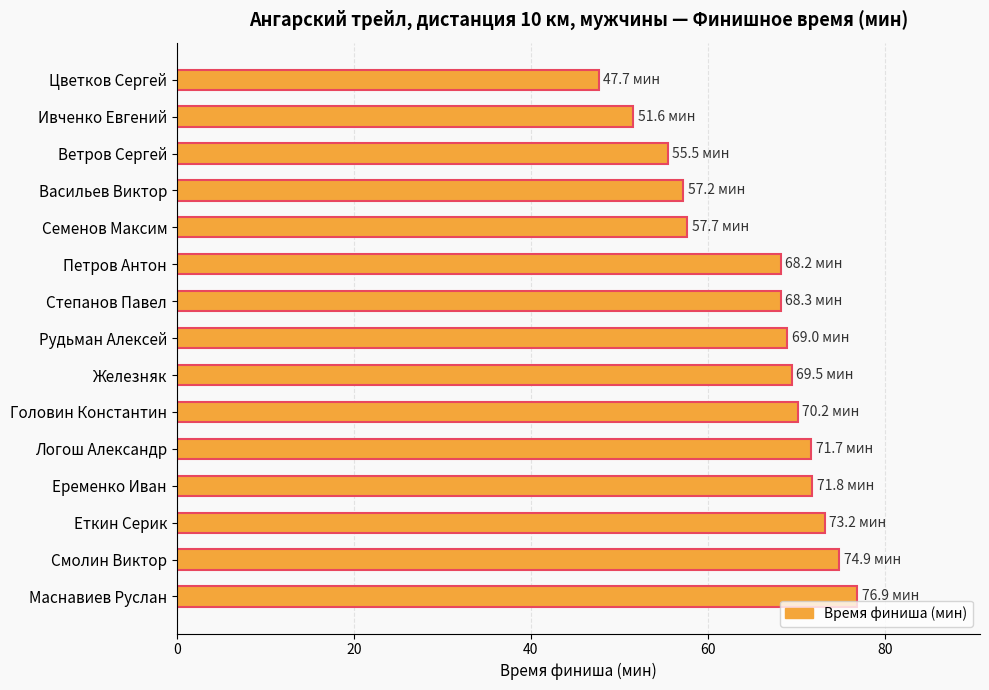

How many values are below 69?

7